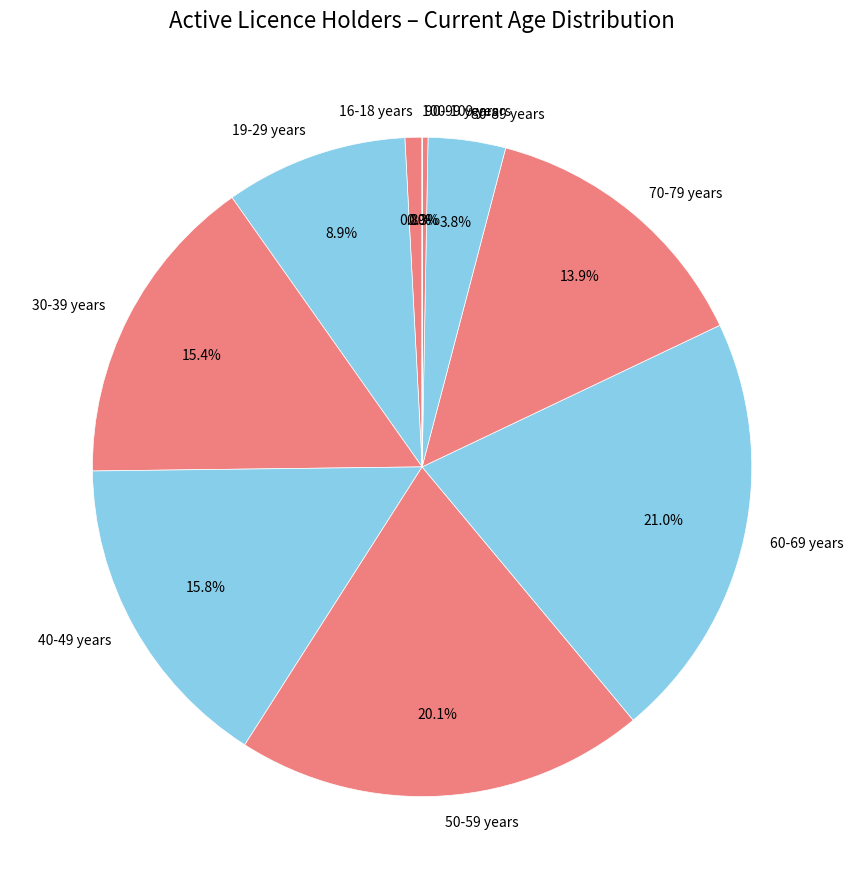

Which category has the biggest portion of the pie?

60-69 years